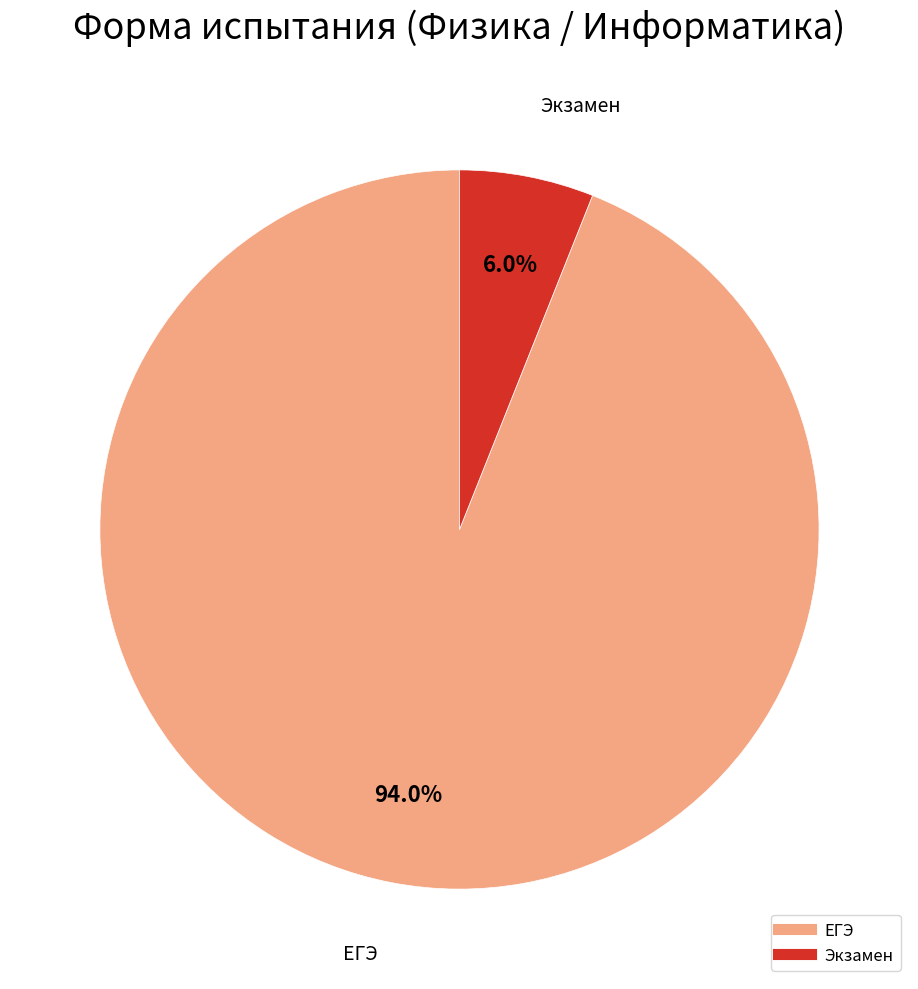

The Экзамен slice represents 19% of the pie. True or false?

False